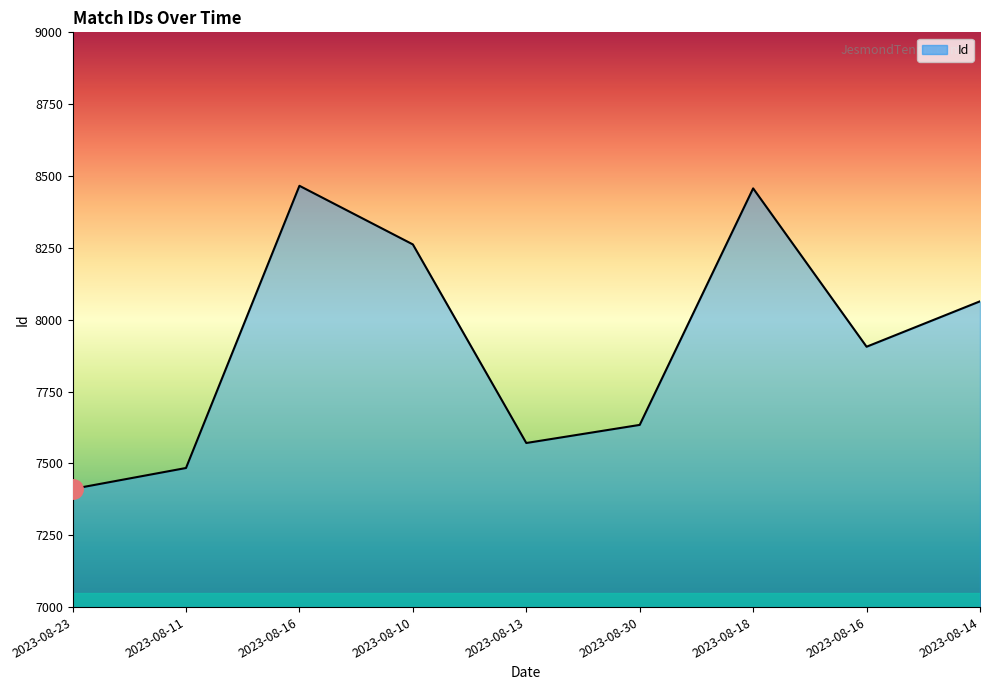

How many lines are shown in the chart?

1